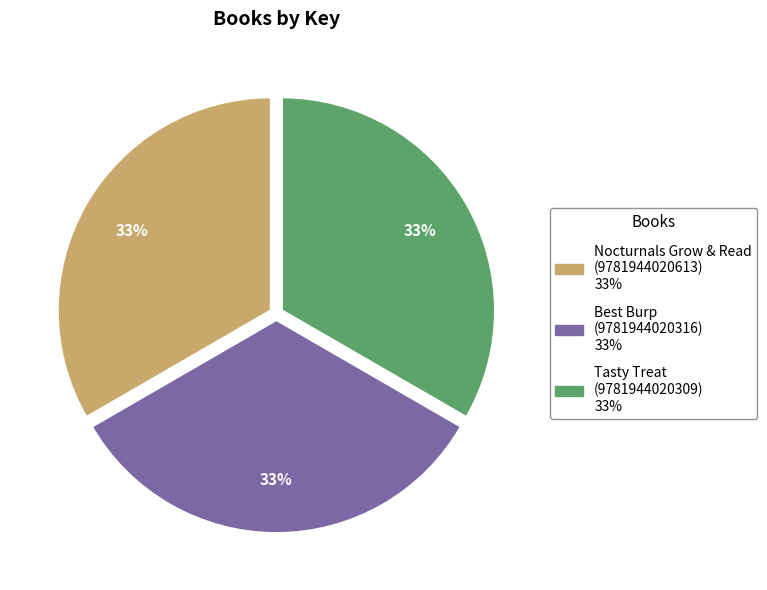

How many slices are in this pie chart?

3